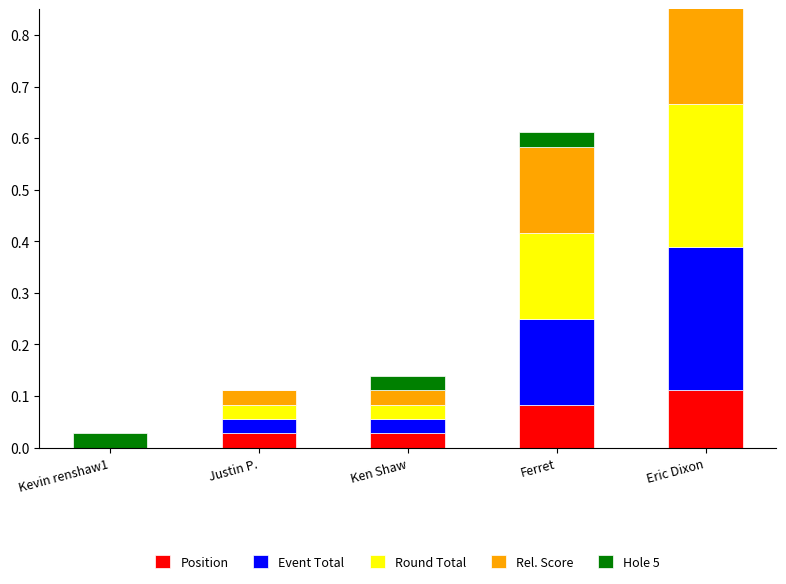

What is the label of the 3rd bar from the right?

Ken Shaw